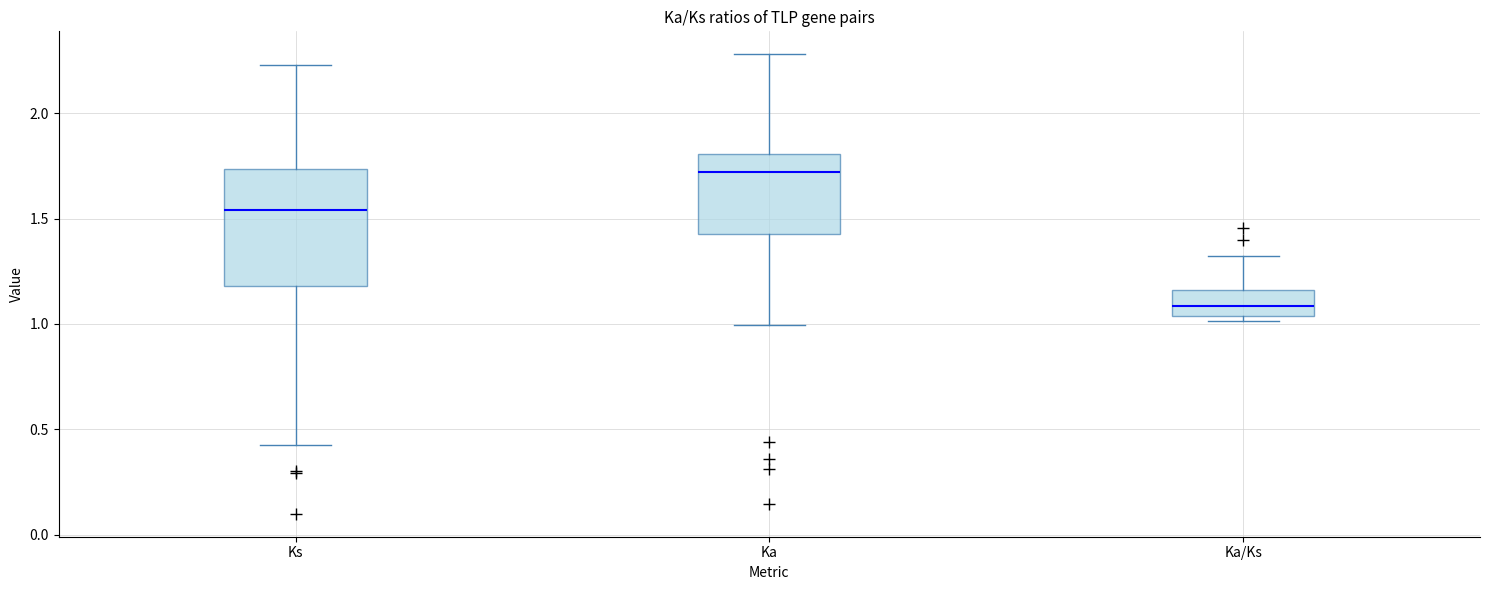

Which box is the tallest, from its lower edge to its upper edge?

Ks